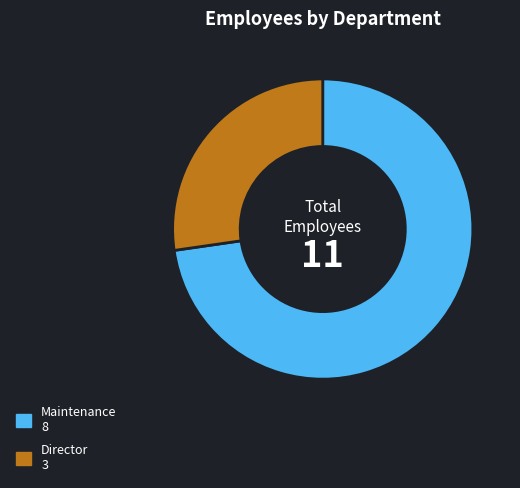

Which category has the smallest portion of the pie?

Director